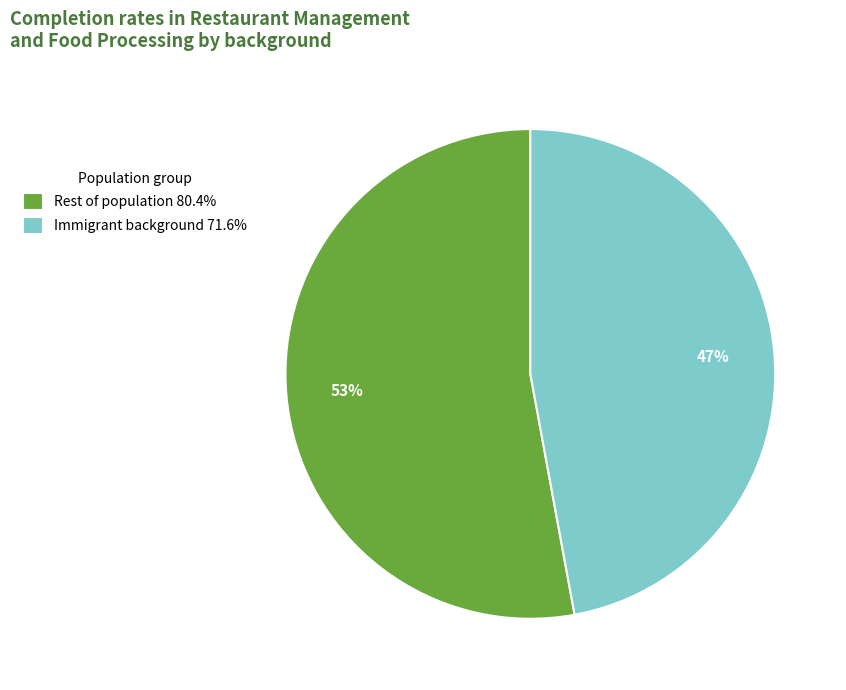

Count the number of slices in the pie.

2